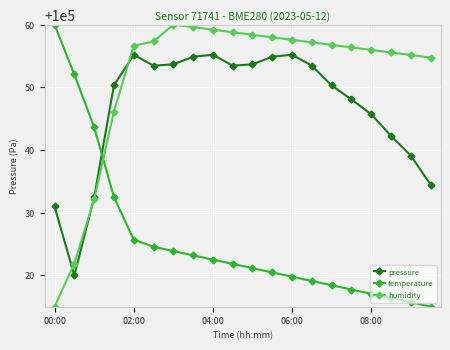

Does the chart display data point markers on the line(s)?

Yes